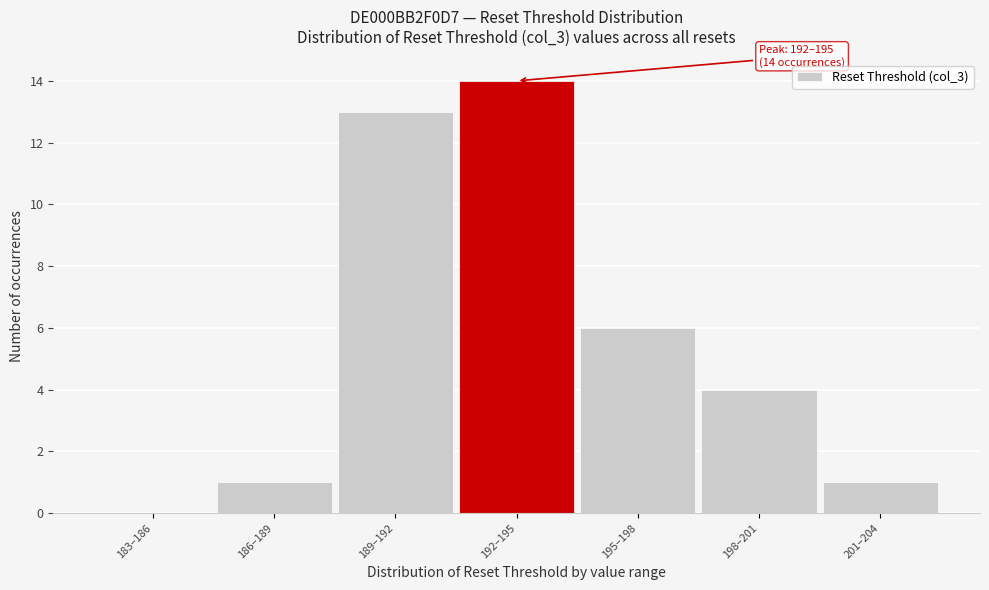

Reading left to right, what are all the values shown in this chart?

183–186=0	186–189=1	189–192=13	192–195=14	195–198=6	198–201=4	201–204=1